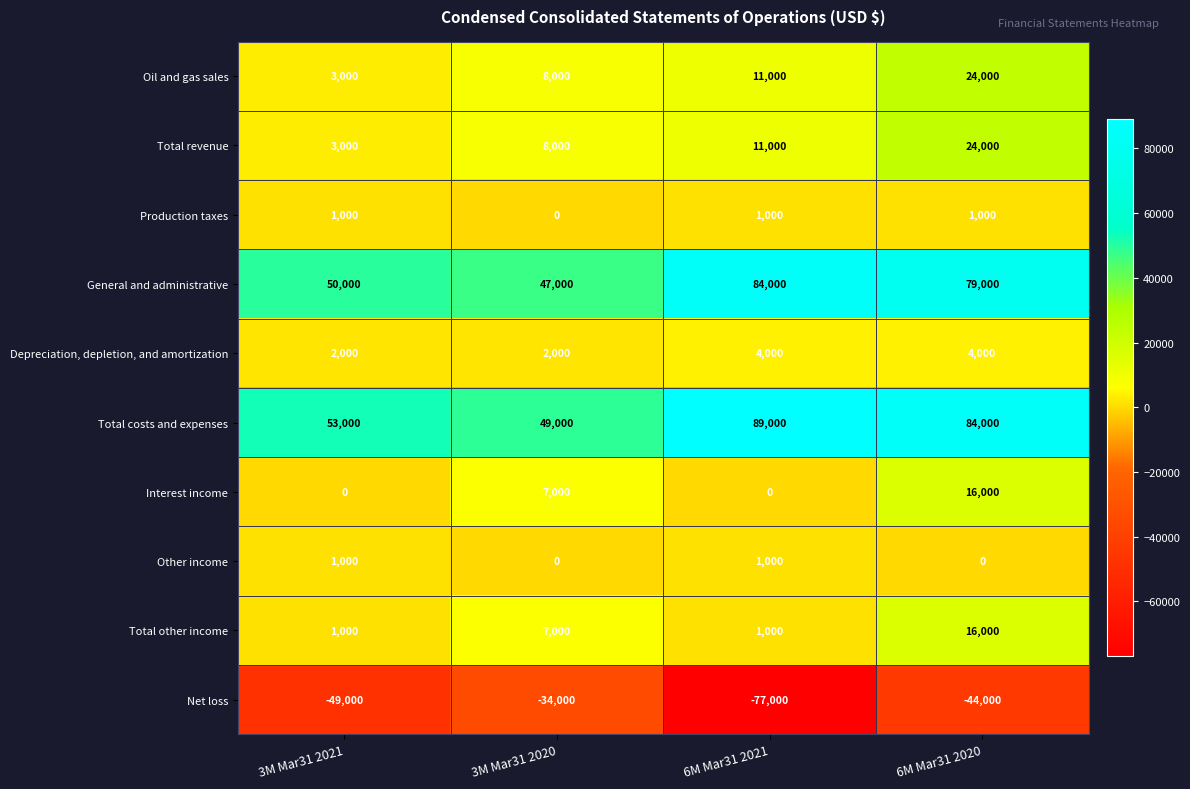

How many Interest income values are between 0 and 16000?

4